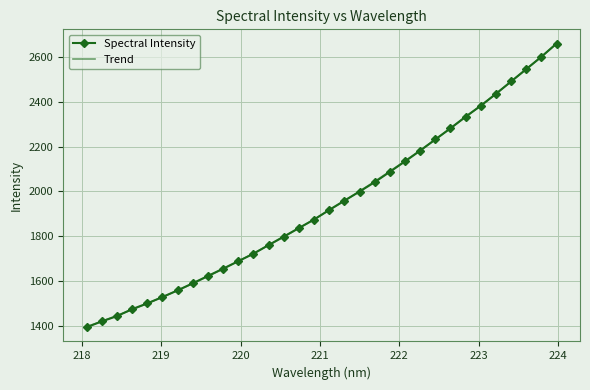

True or false: there are more than 1 points higher than both neighbors.

False